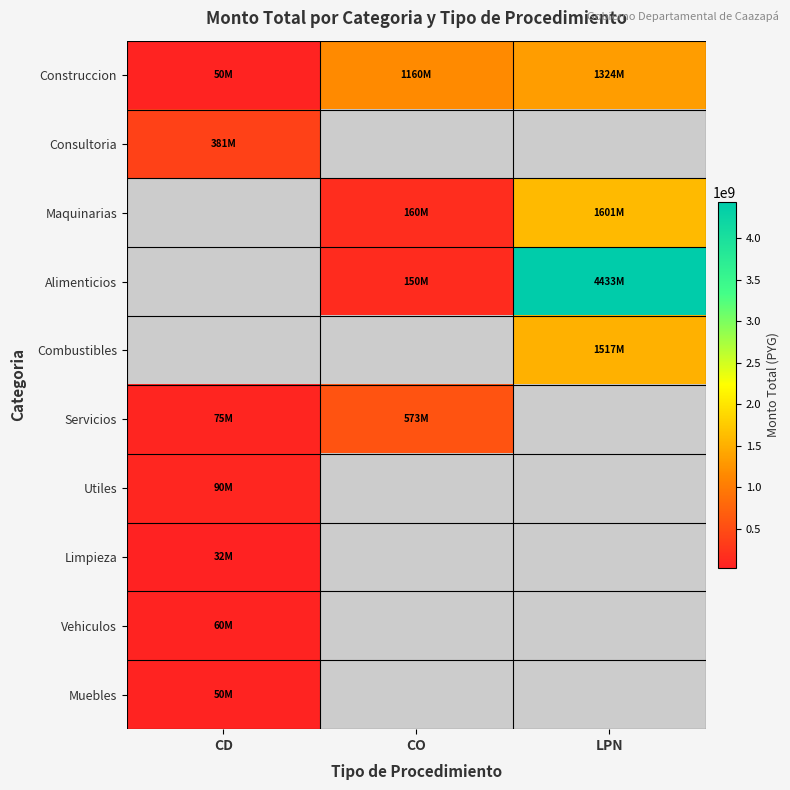

Read the Utiles value at CD.

89861575.0